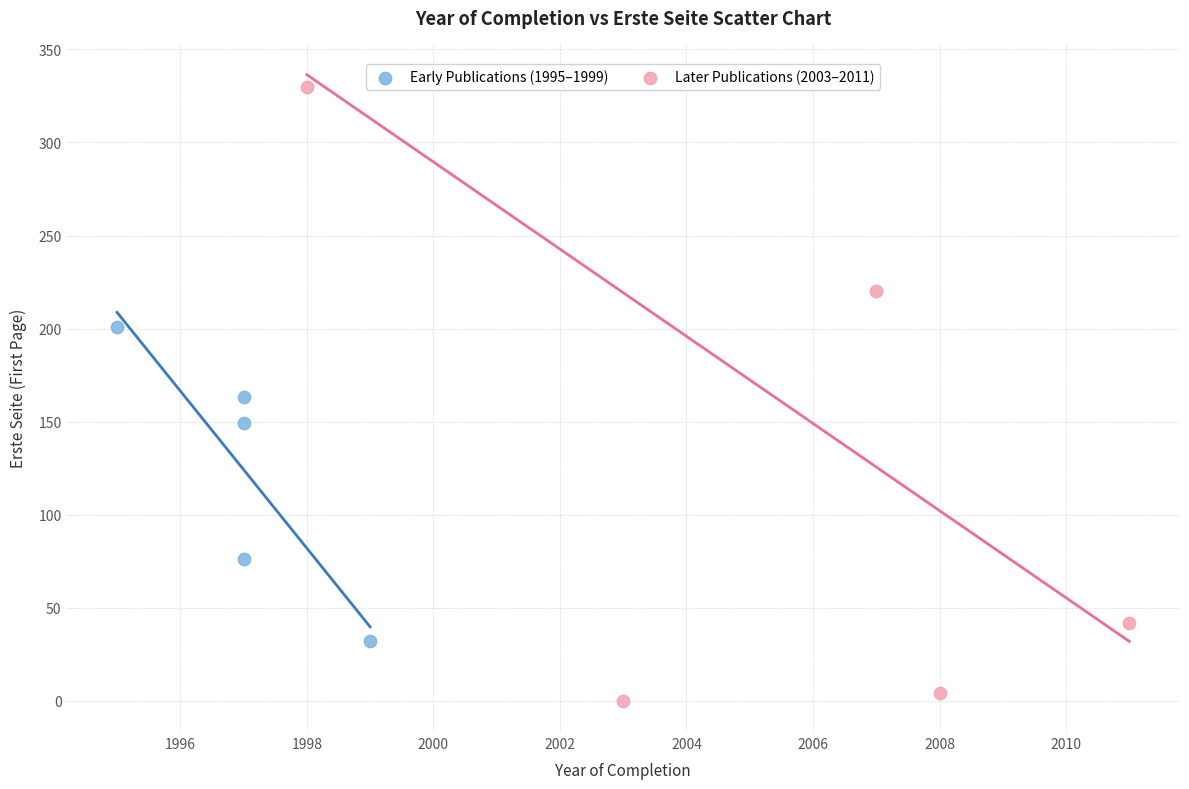

What are all the series names shown in the legend?

Early Publications (1995–1999), Later Publications (2003–2011)